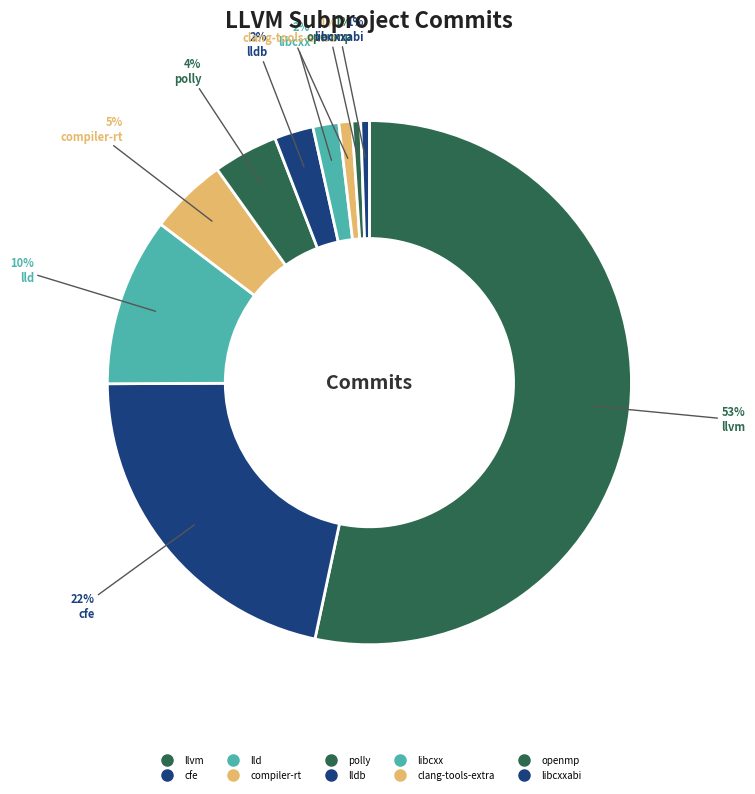

Count the number of slices in the pie.

10